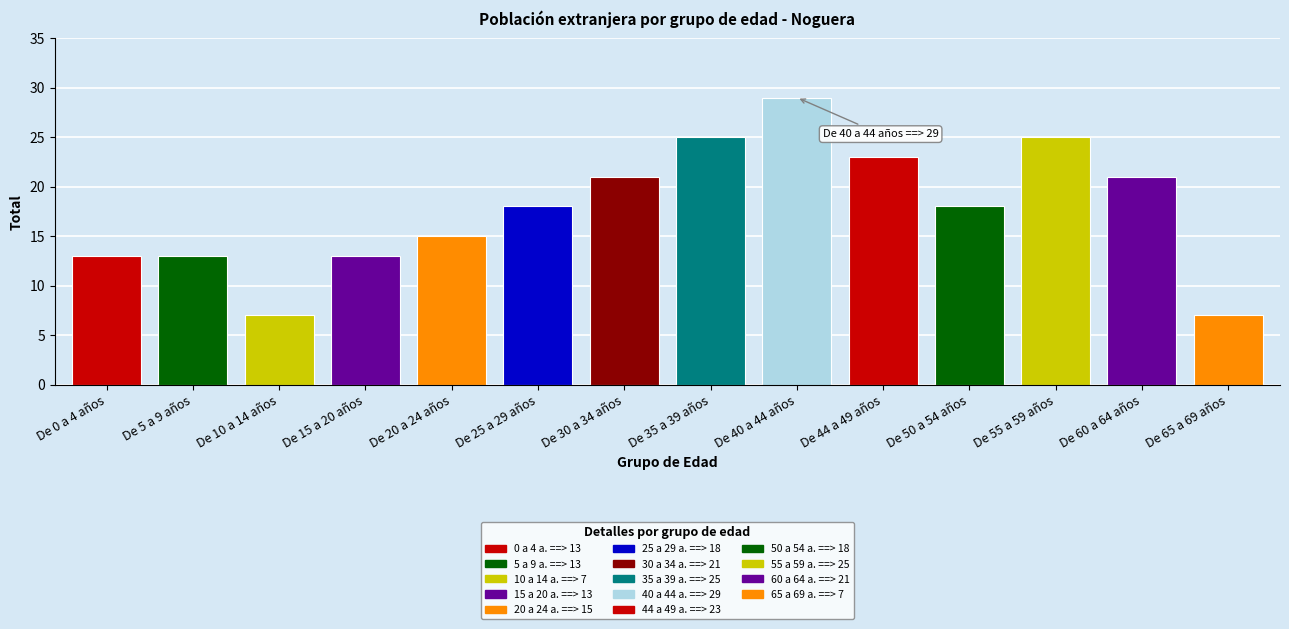

What is the difference between the maximum and minimum values?

22